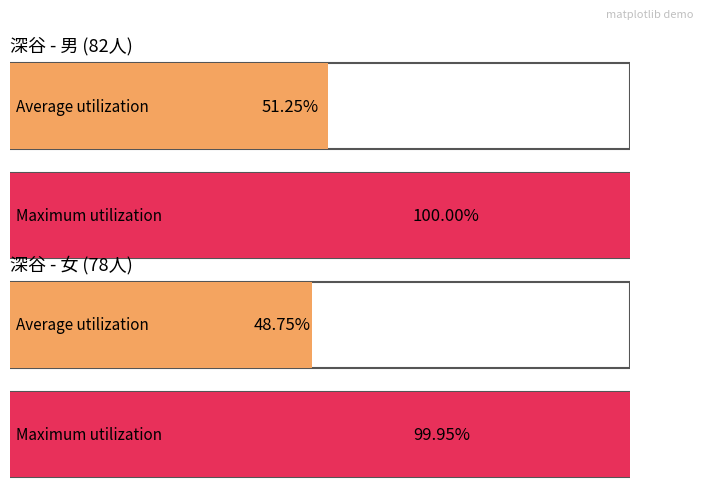

Is the value of 男 at 合計 greater than the value of 女 at 合計?

Yes